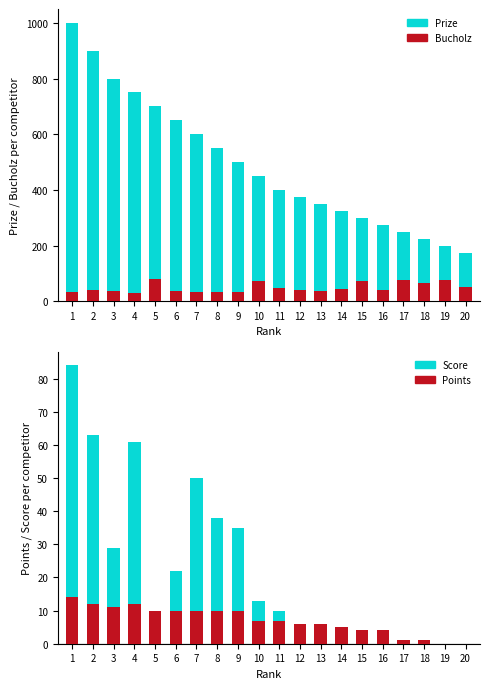

Is it true that Prize equals 944 at 5?

False